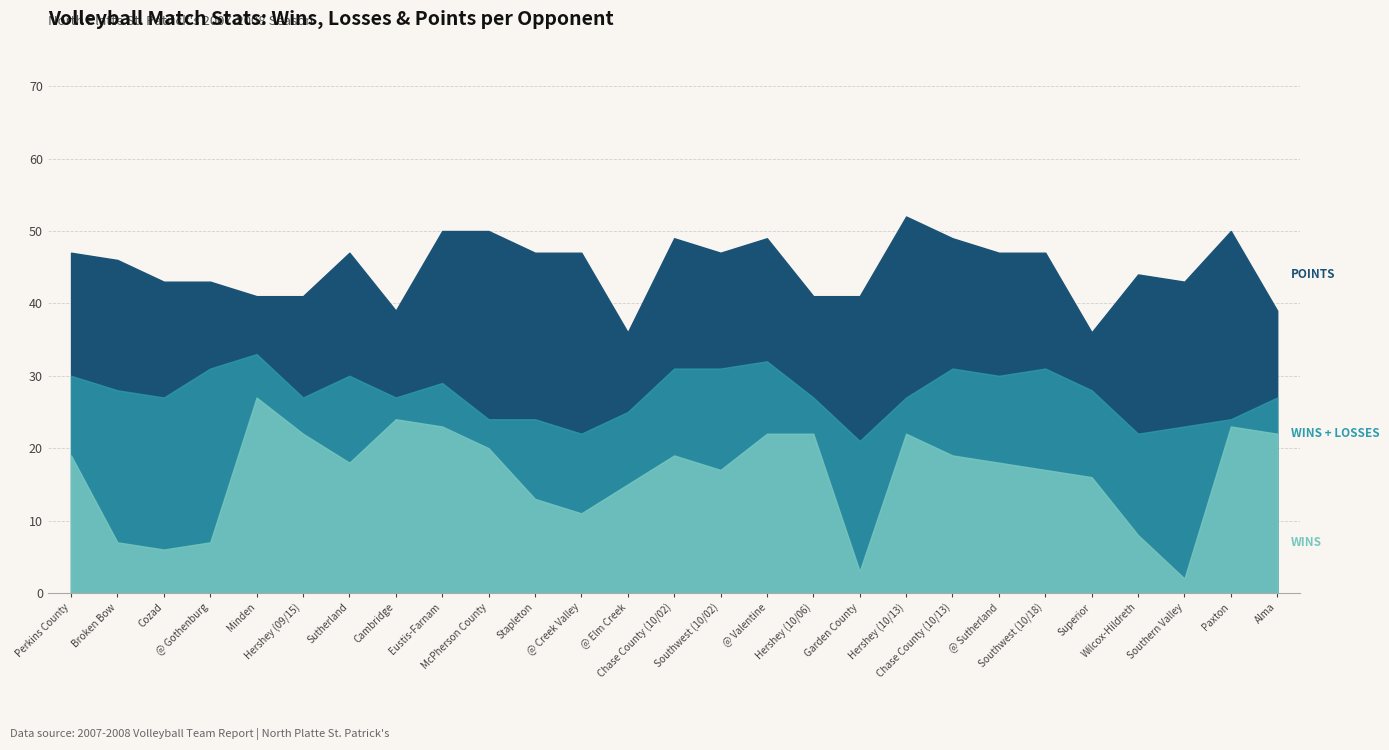

Which category has the lowest value in the WINS series?

Southern Valley